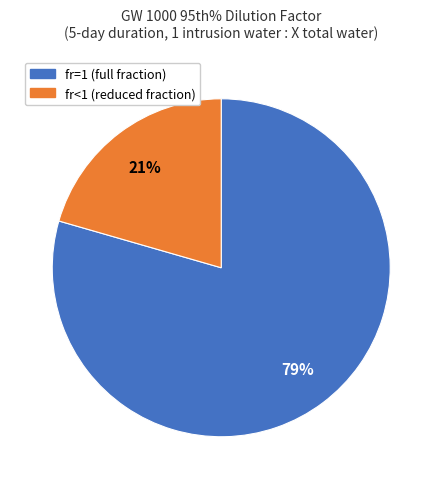

To the nearest percent, what is the average slice percentage?

50%